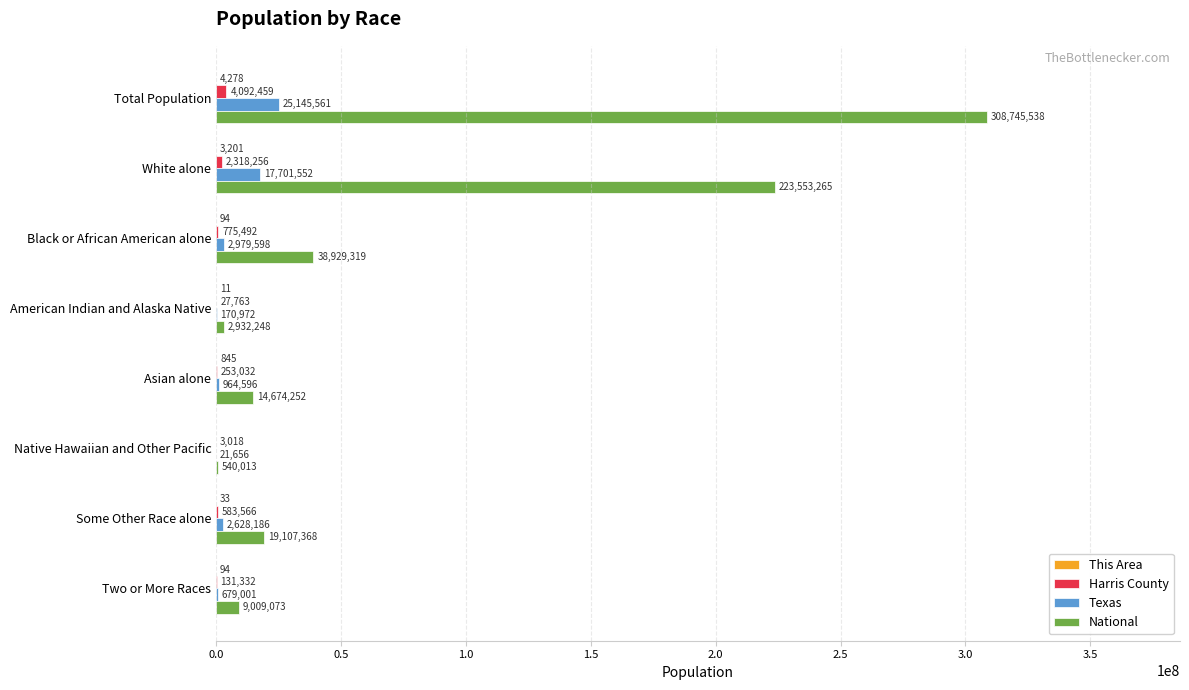

Is it true that Harris County equals 3018 at Native Hawaiian and Other Pacific?

True